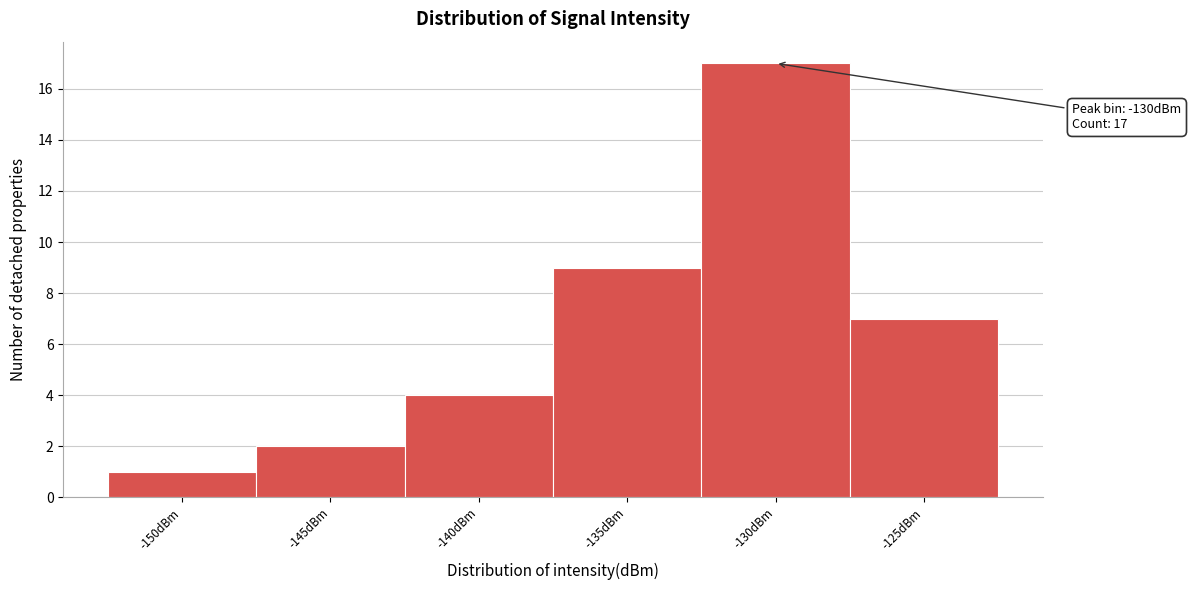

Reading left to right, extract all data points from this chart.

1	2	4	9	17	7